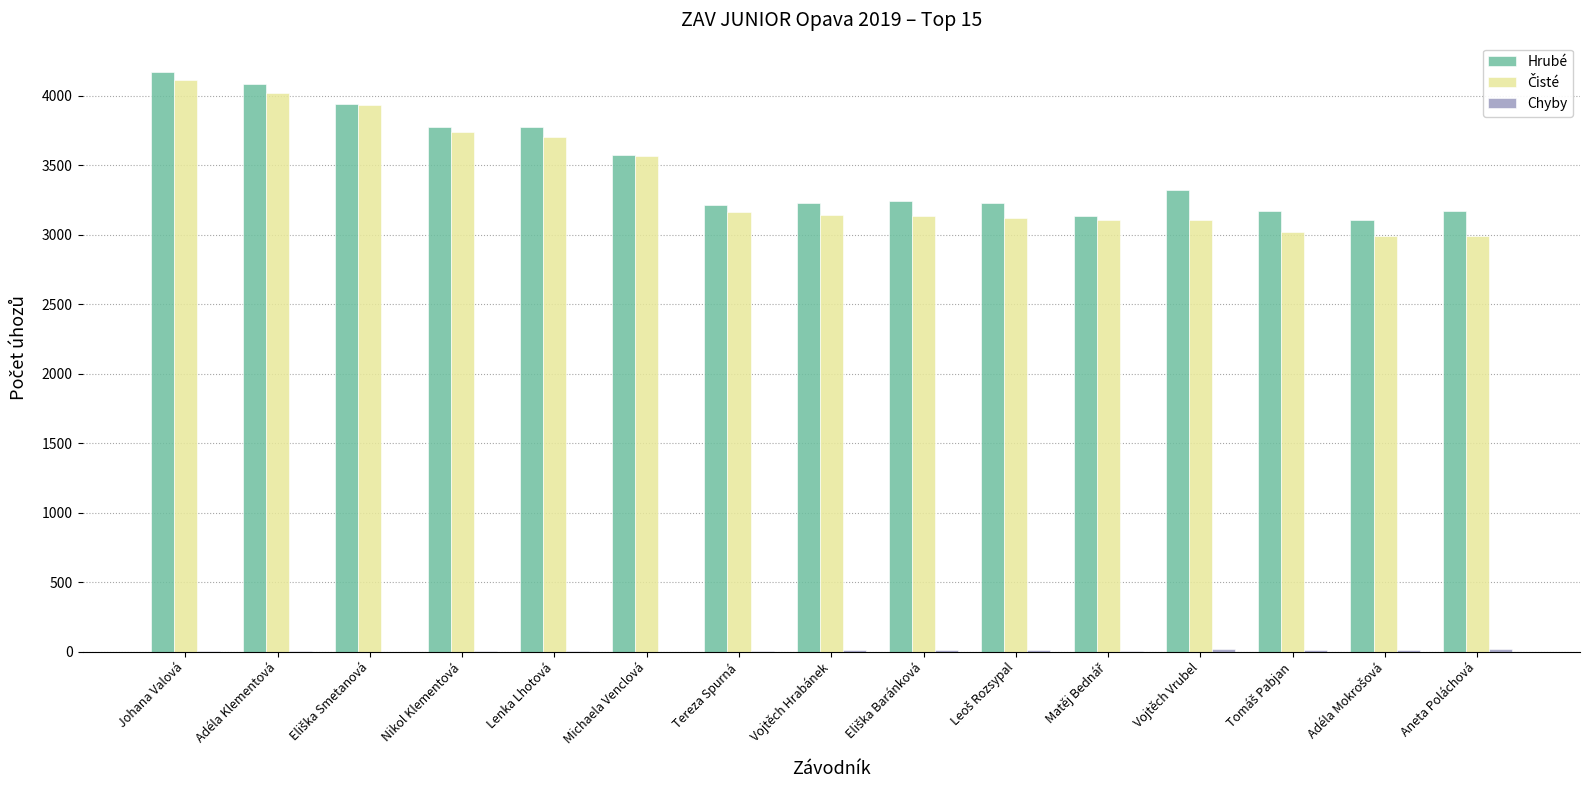

What is the sum of all Hrubé values?

52136